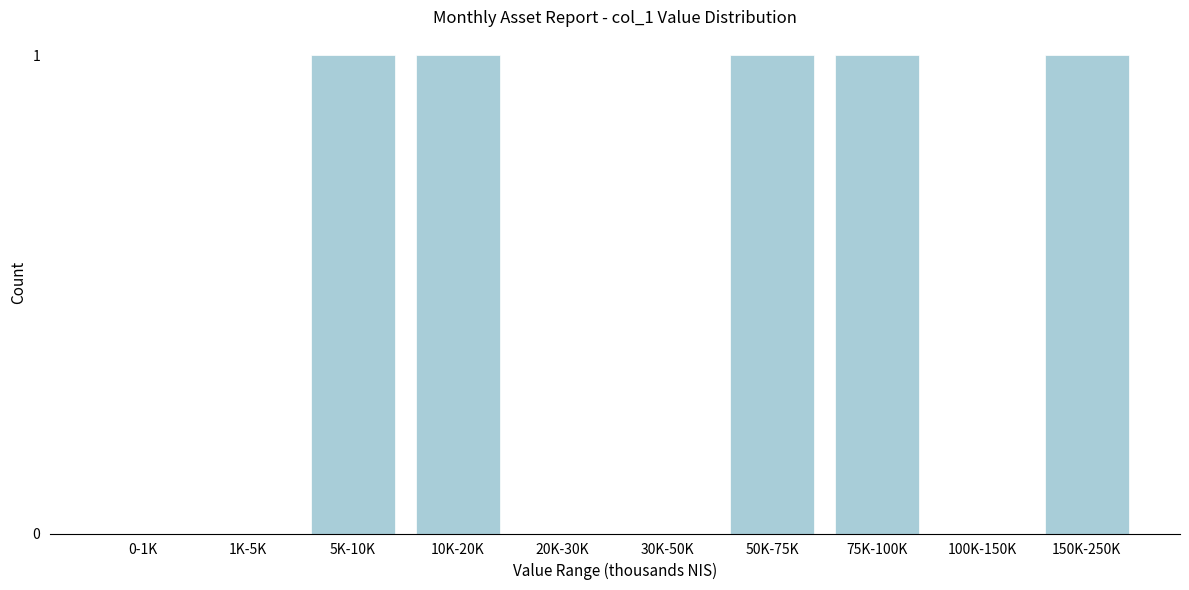

Reading left to right, what are all the values shown in this chart?

0-1K=0	1K-5K=0	5K-10K=1	10K-20K=1	20K-30K=0	30K-50K=0	50K-75K=1	75K-100K=1	100K-150K=0	150K-250K=1